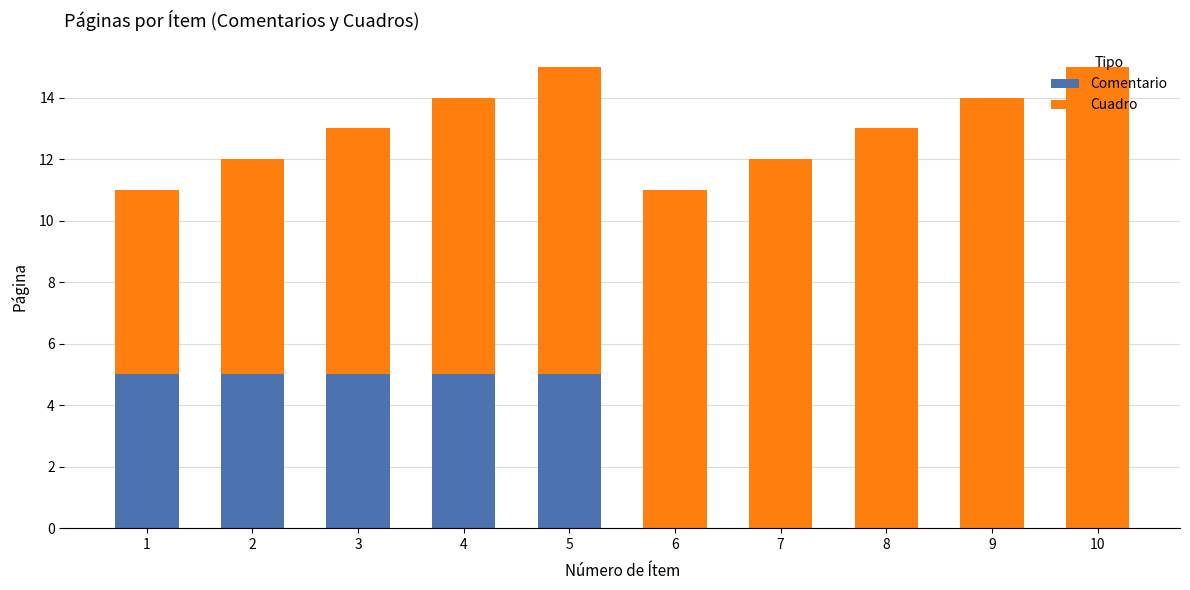

What is the total value across all series at 3?

13